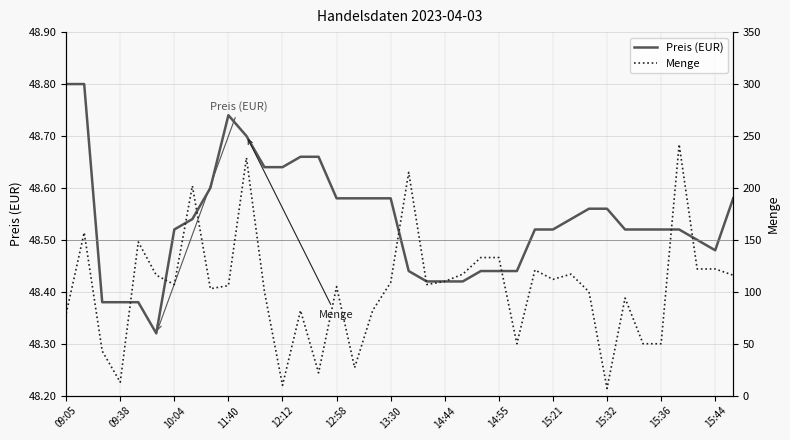

What is the highest value of the Preis (EUR) series?

48.8